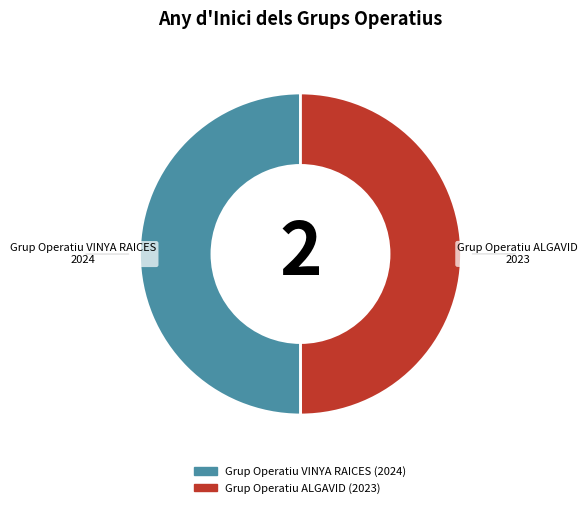

True or false: Grup Operatiu ALGAVID accounts for 58% of the total.

False